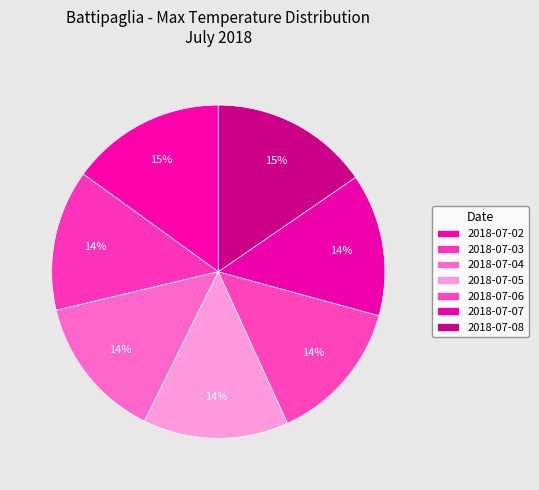

Count the number of slices in the pie.

7